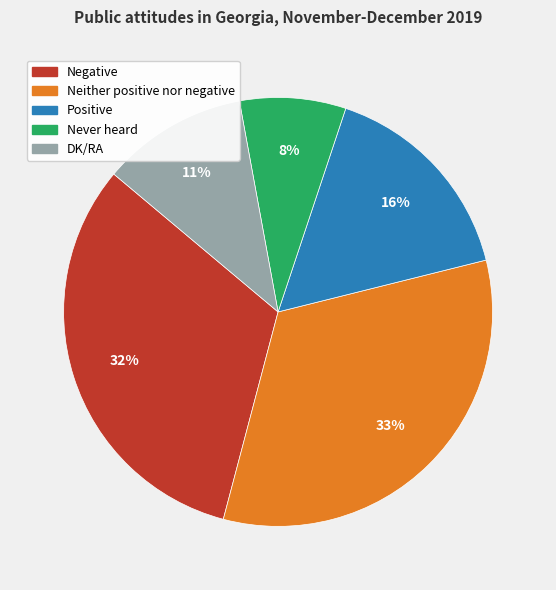

Is there a majority slice in this chart?

No